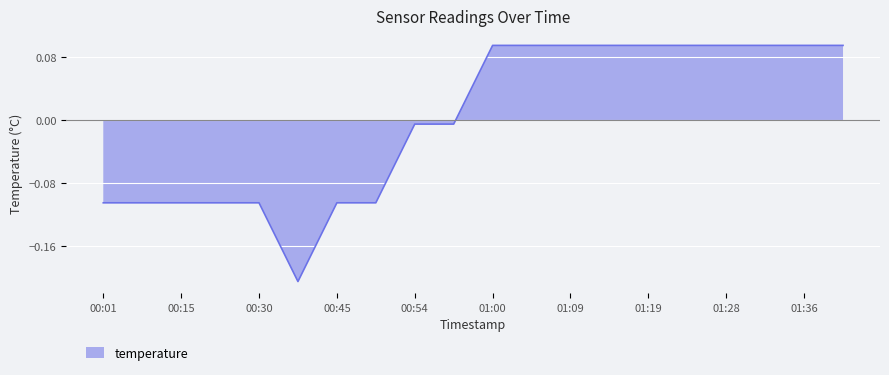

What is the minimum value shown in the chart?

-0.2